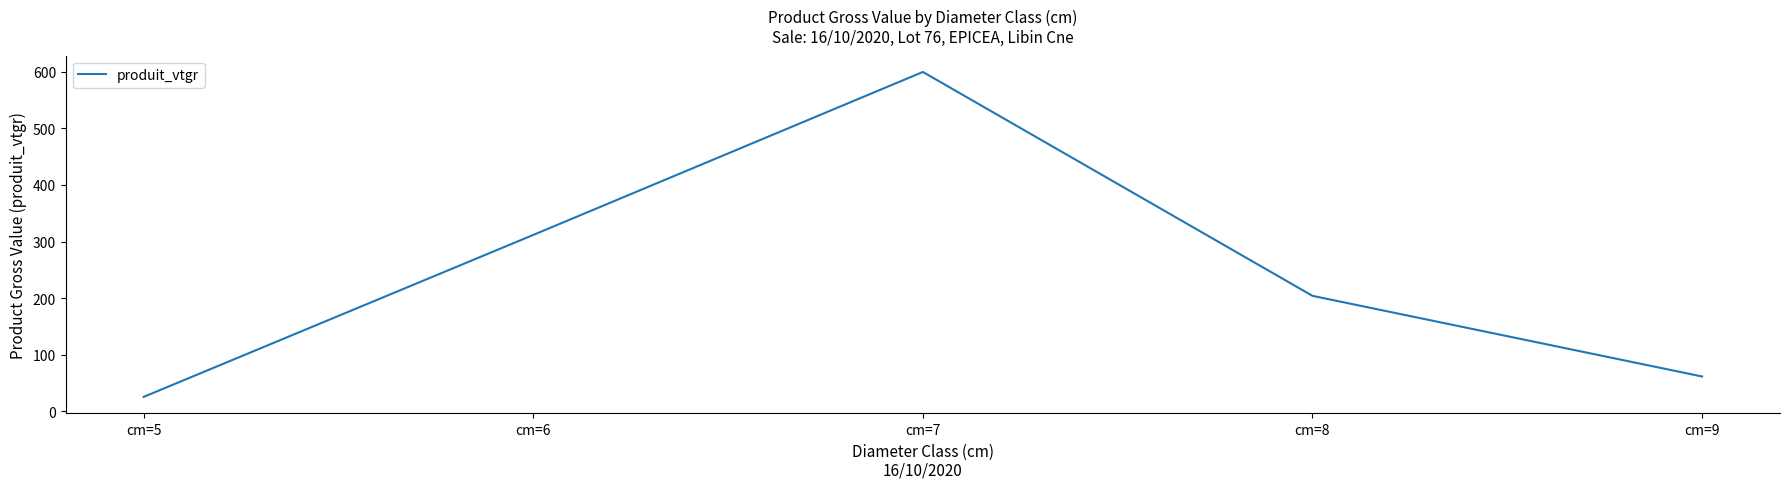

True or false: there are more than 2 points higher than both neighbors.

False